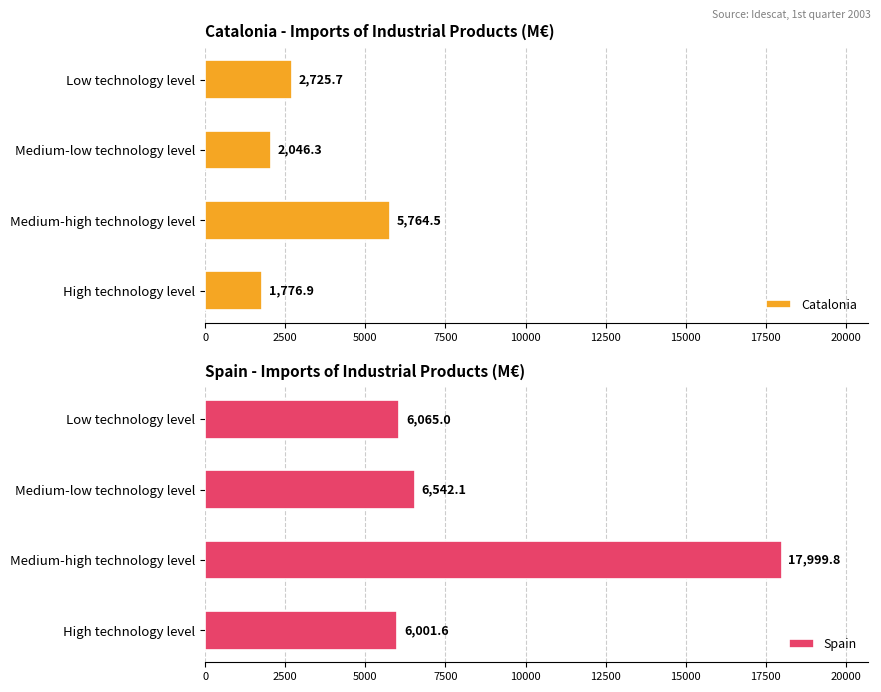

How many bars are there in each group?

2